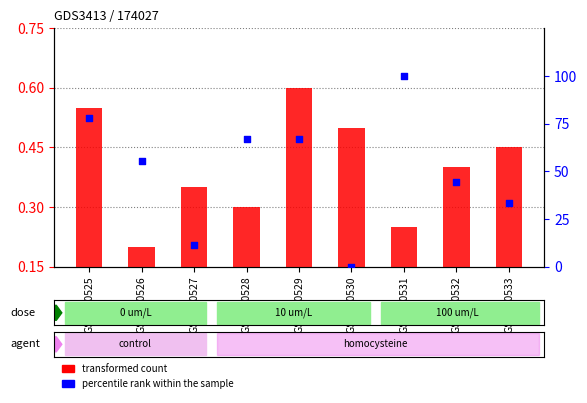

At how many categories does at least one series exceed 29?

7